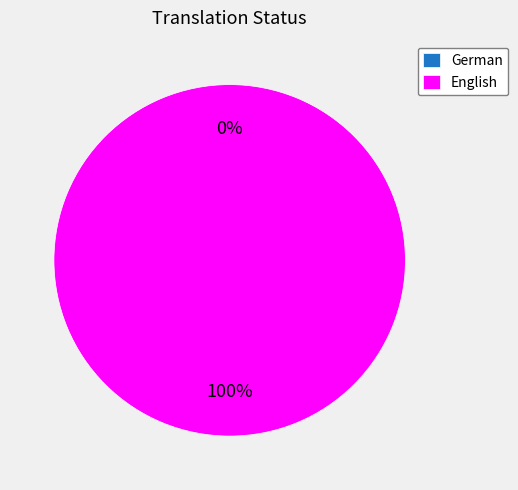

Is it true that German is 6% of the pie?

False